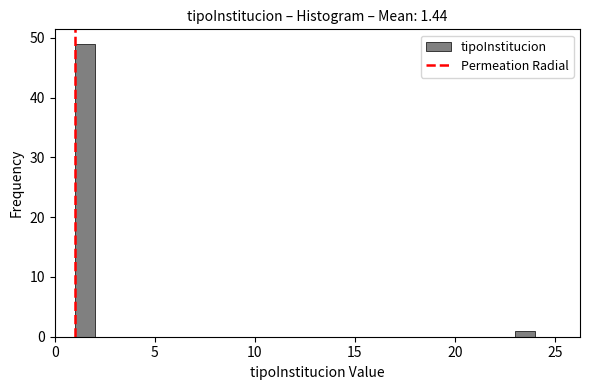

Around what value on the x-axis is the tallest bar? Give the approximate position of its centre, as read against the axis.

1.5